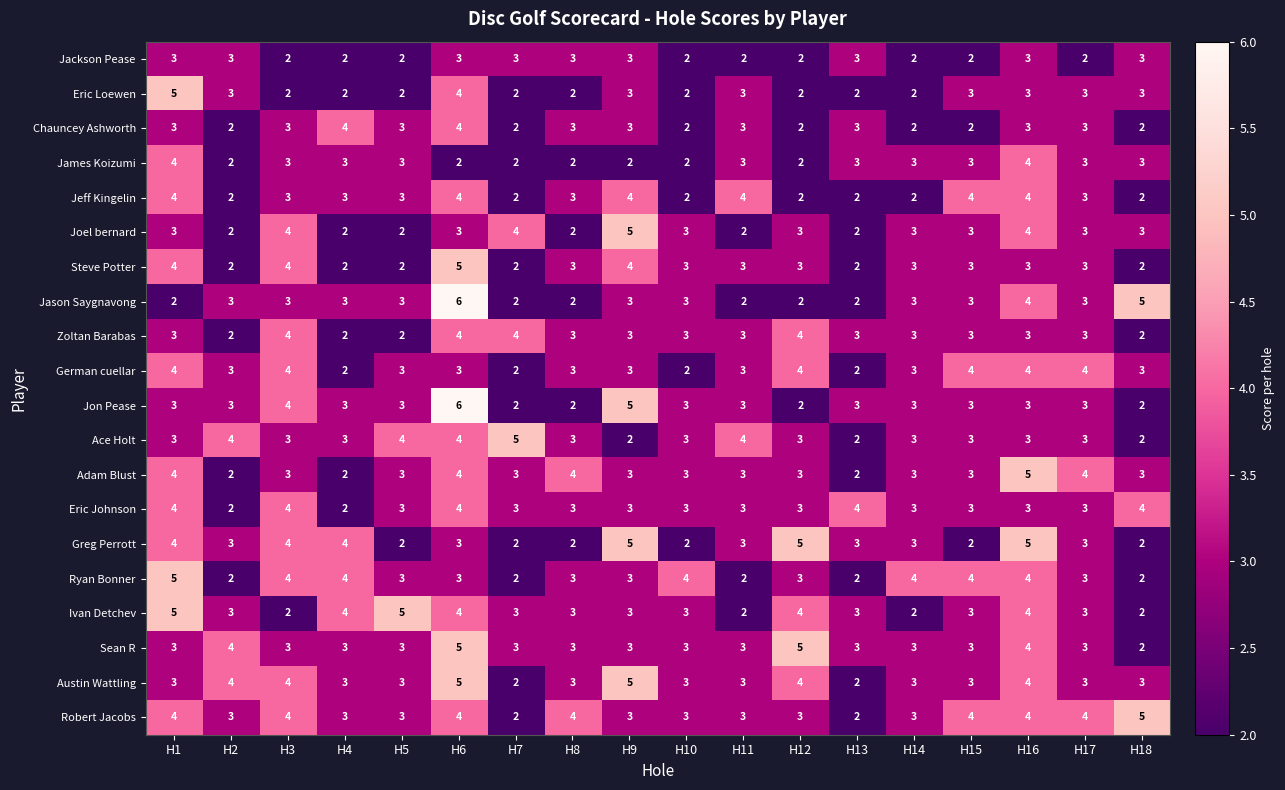

What is the maximum value shown in the chart?

6